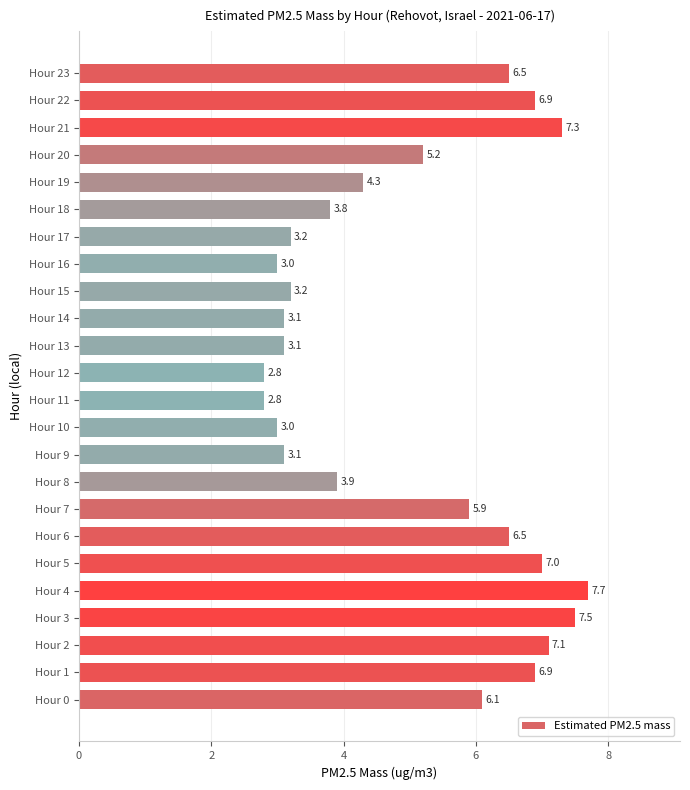

What is the difference between the second highest and second lowest values?

4.7